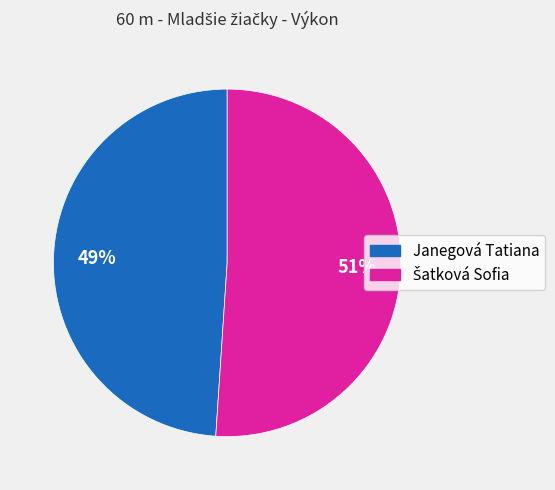

Which category has the smallest portion of the pie?

Janegová Tatiana